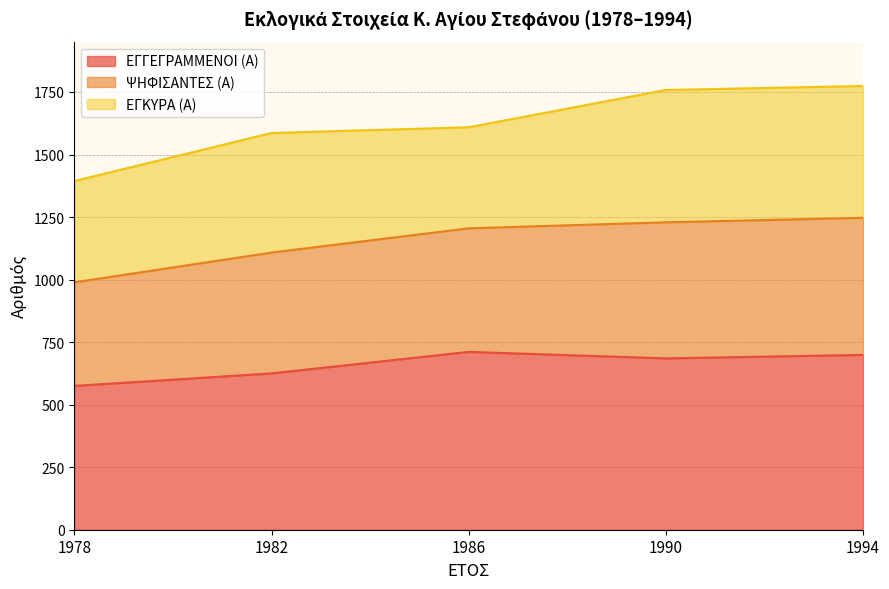

The value of ΕΓΓΕΓΡΑΜΜΕΝΟΙ (Α) at 1986 is 711. True or false?

True